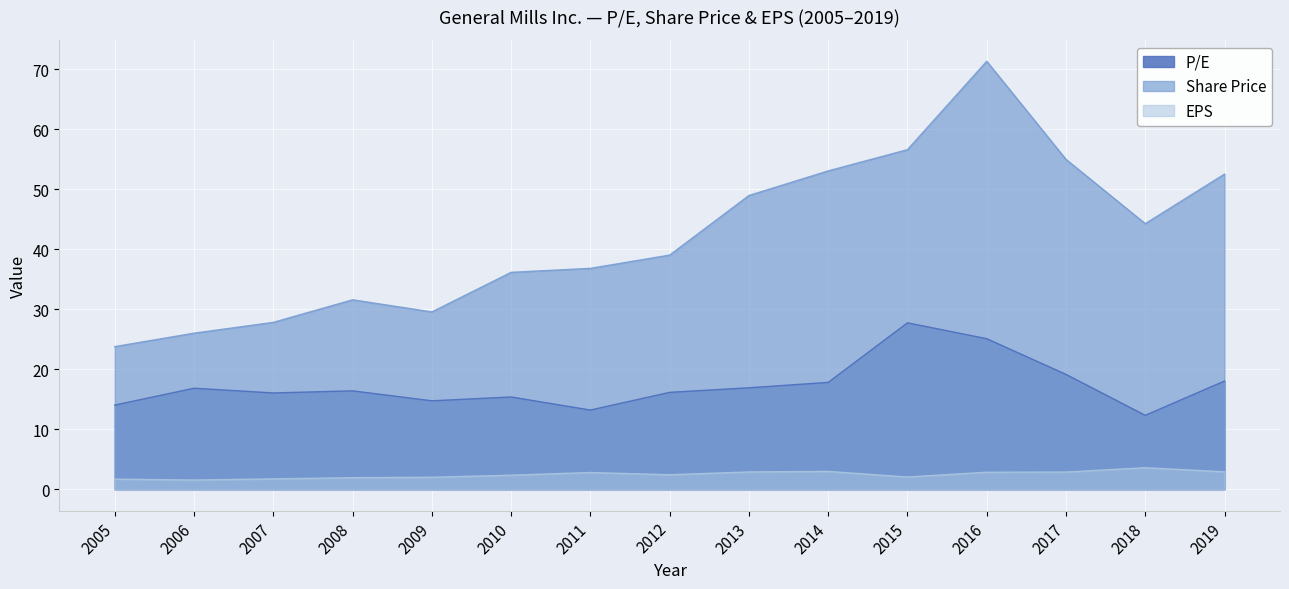

How many lines are shown in the chart?

3